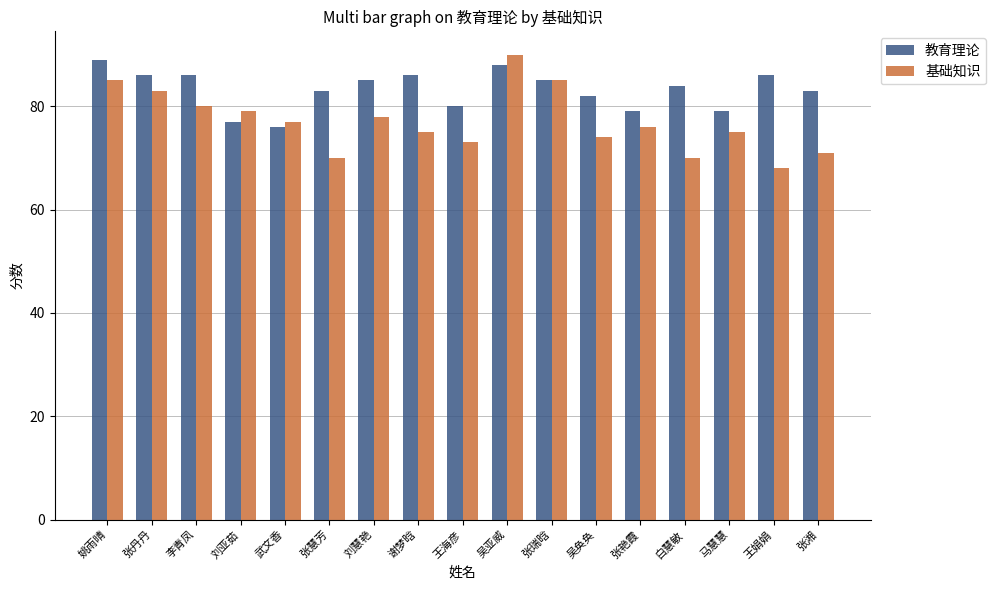

Is it true that 教育理论 equals 88 at 吴亚威?

True